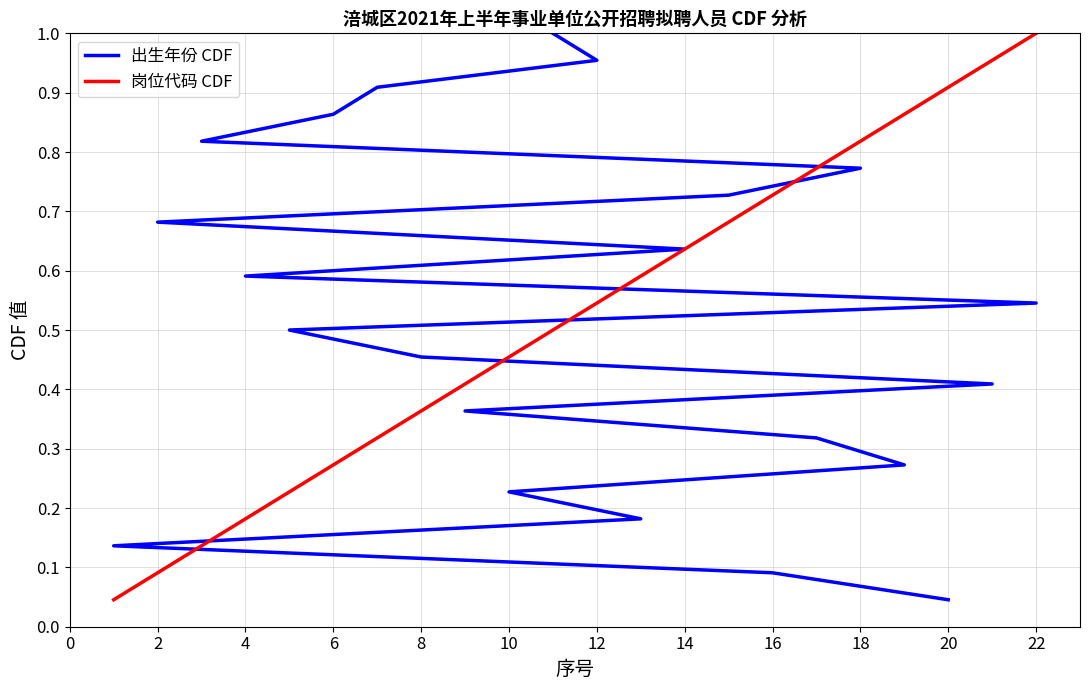

The value of 岗位代码 CDF at 20 is 1.4. True or false?

False